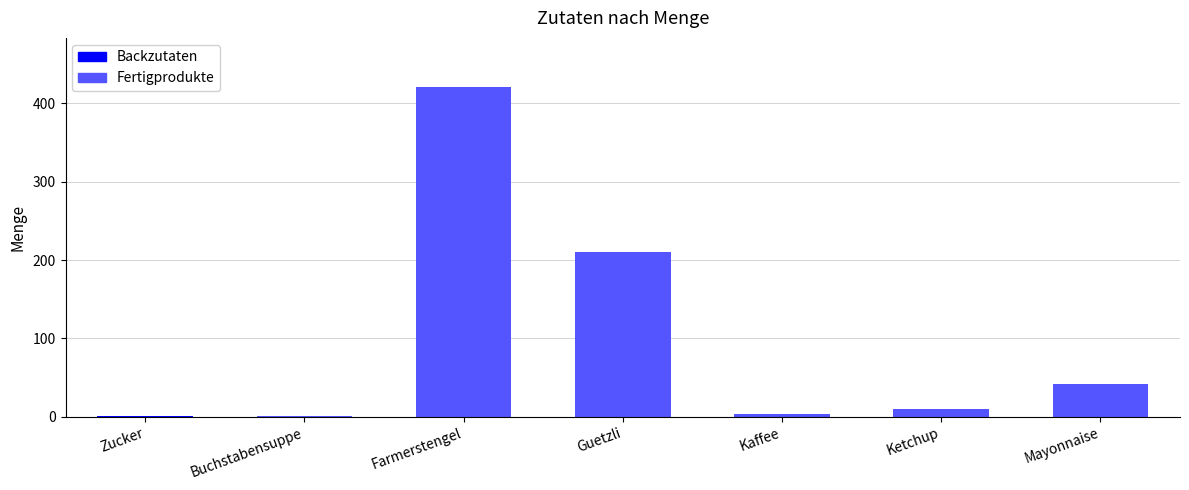

What is the maximum value shown in the chart?

420.0